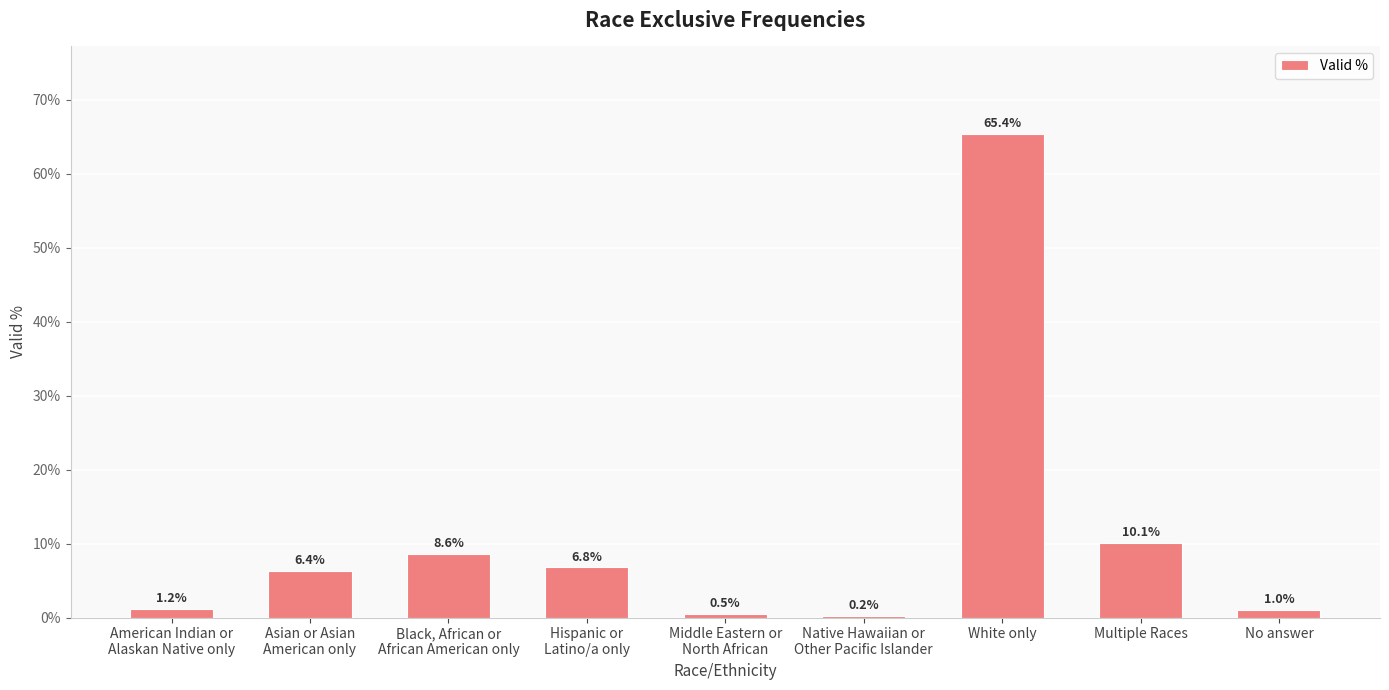

Reading left to right, transcribe all the data shown in this chart.

0.0	0.1	0.1	0.1	0.0	0.0	0.7	0.1	0.0